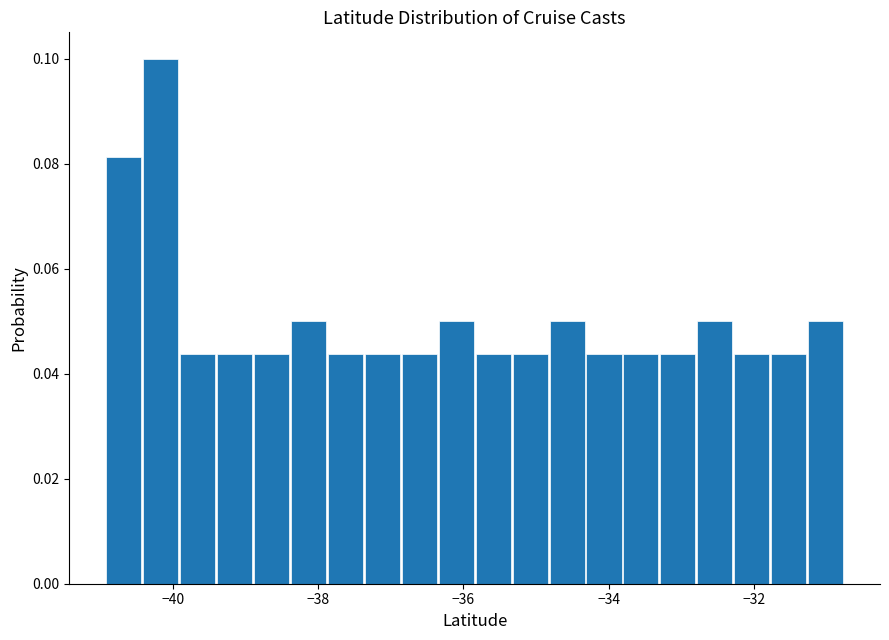

Around what value on the x-axis is the tallest bar? Give the approximate position of its centre, as read against the axis.

-40.2